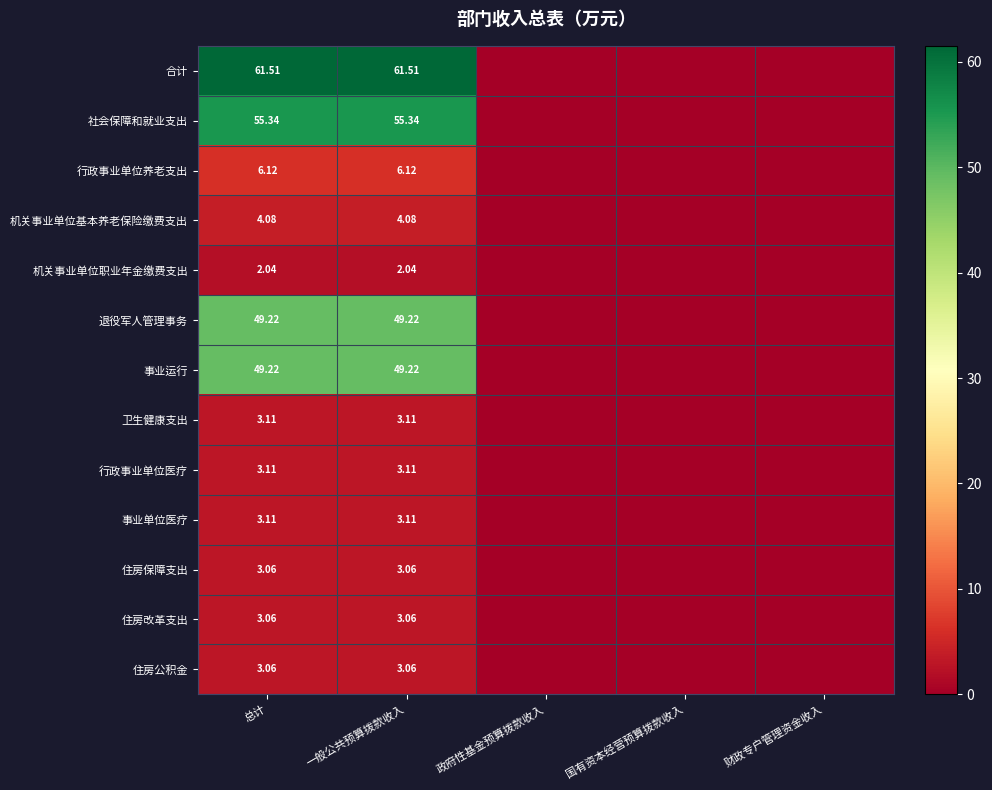

What is the difference between the maximum and minimum values in the 住房改革支出 series?

3.1